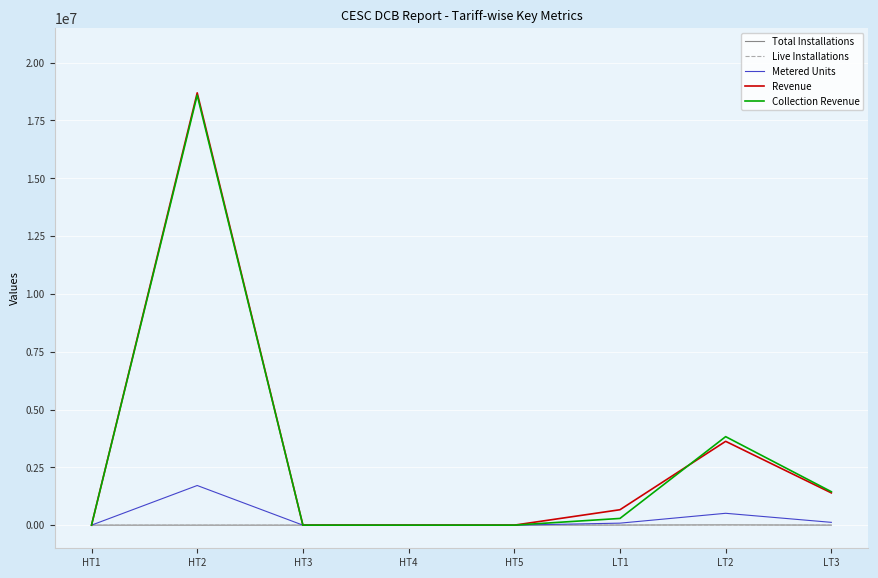

What are all the series names shown in the legend?

Total Installations, Live Installations, Metered Units, Revenue, Collection Revenue